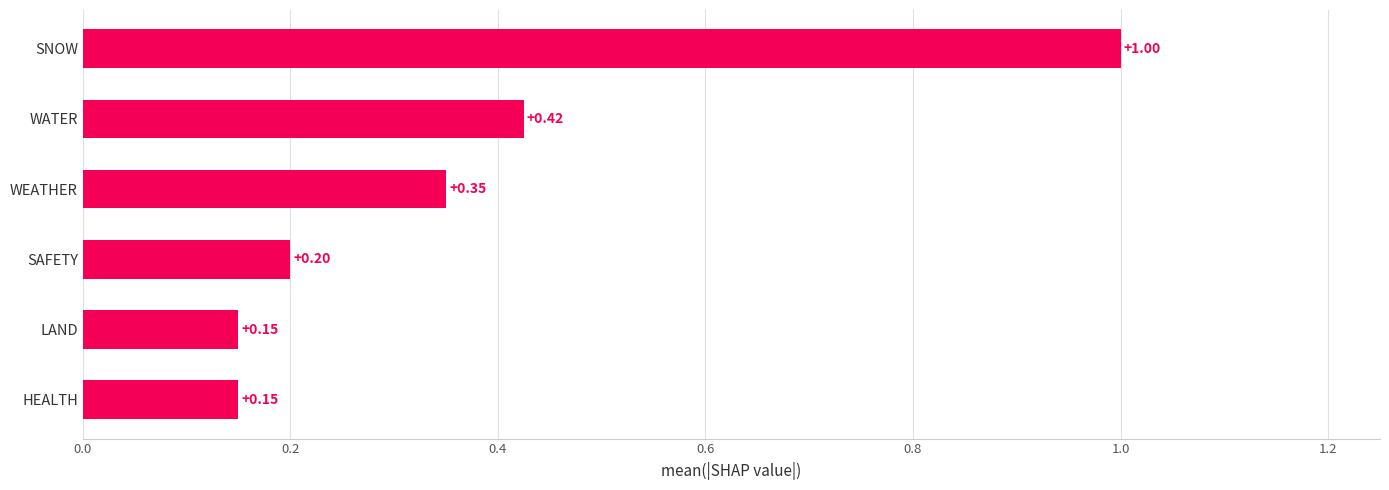

Between SAFETY and HEALTH, which is larger?

SAFETY